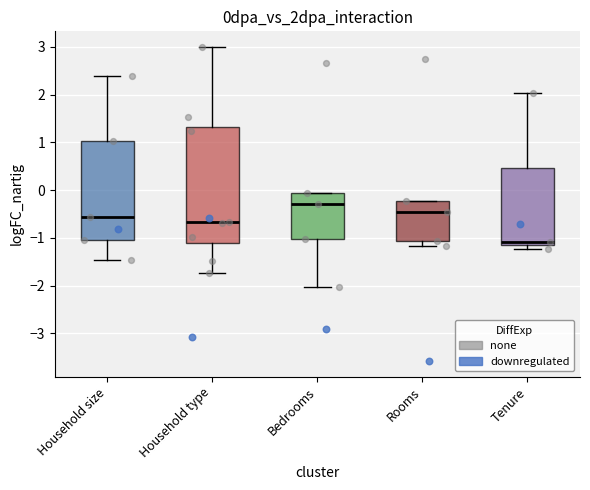

Where is the upper edge of the box for Tenure on the y-axis? The values are not printed on the chart, so give them approximately, as read against the axis.

0.5